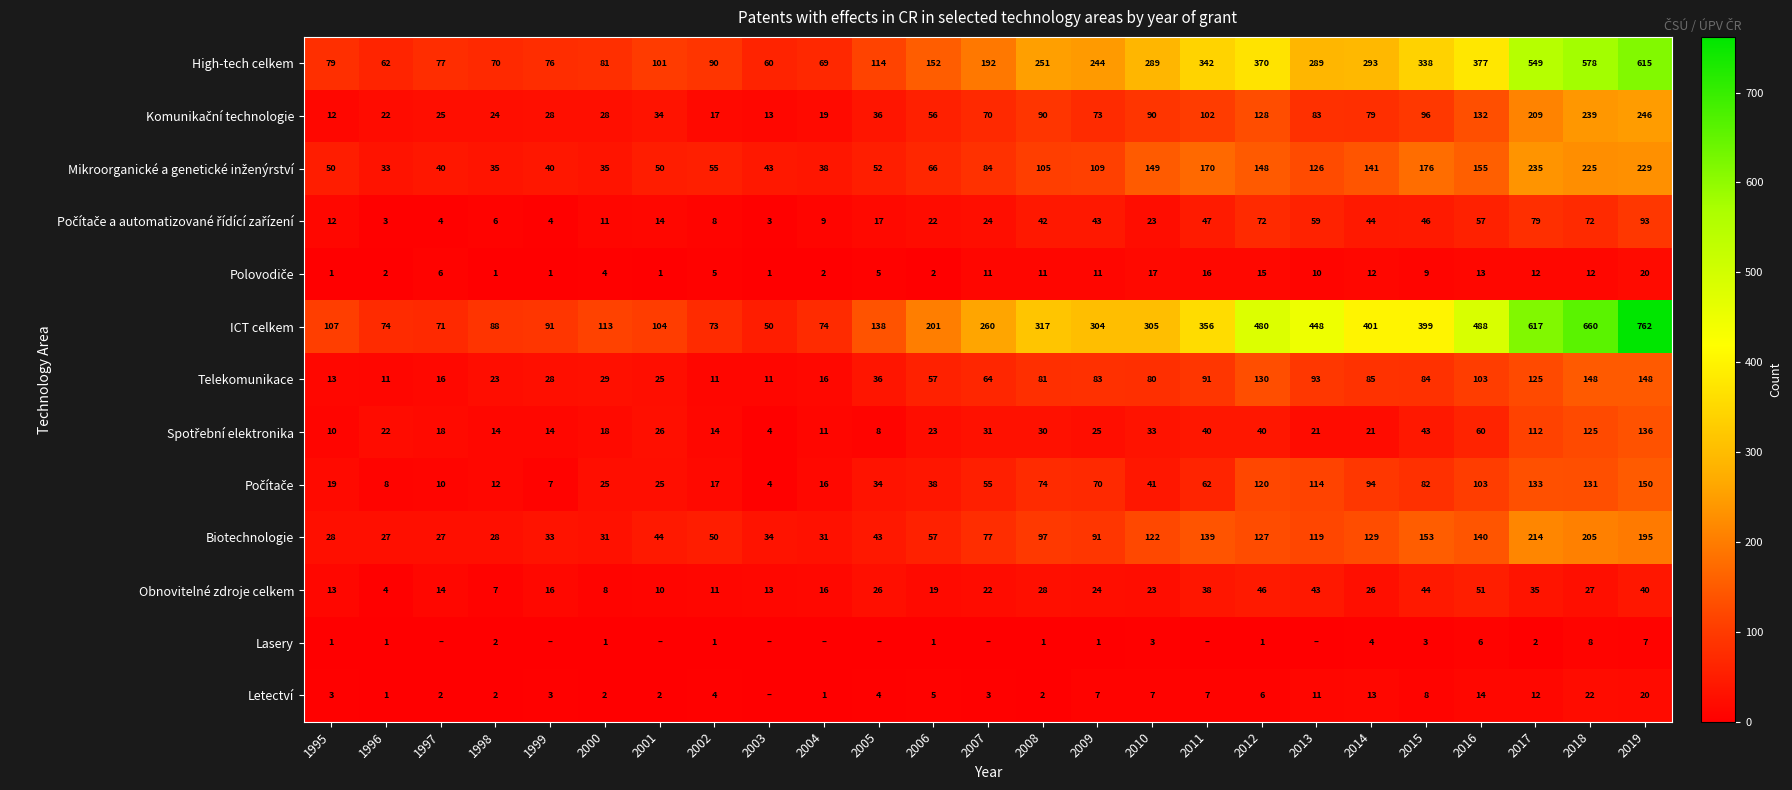

What is the sum of the Telekomunikace values at 2008 and 2009?

164